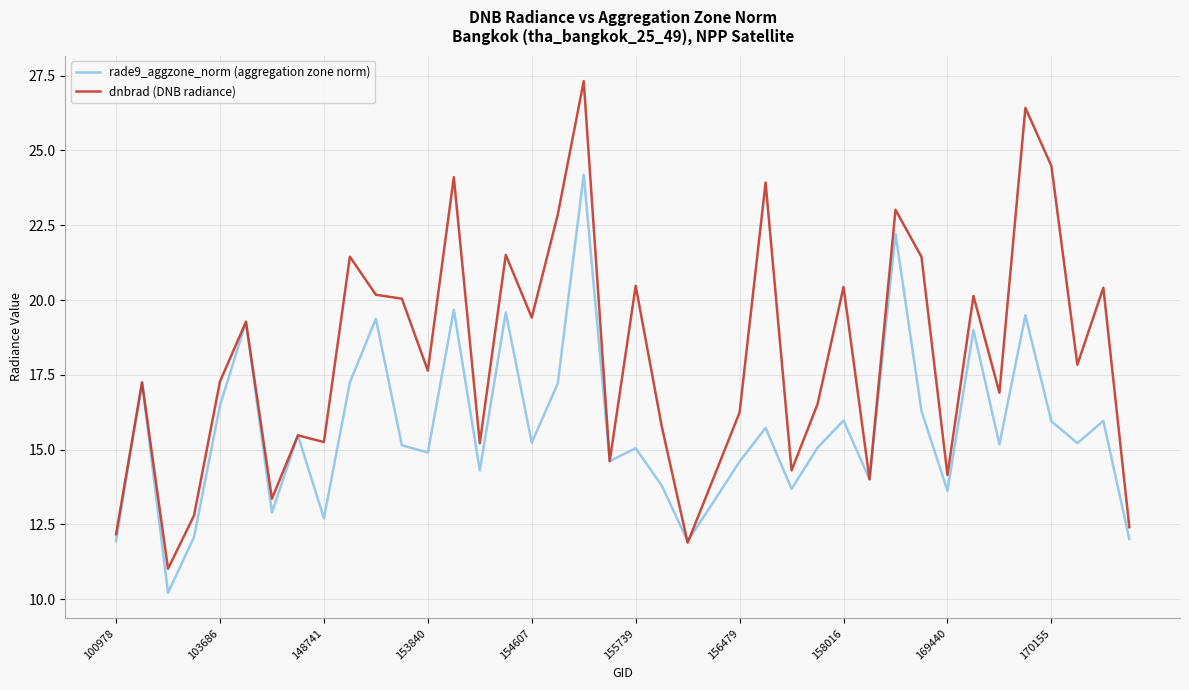

Which series has the widest spread of values?

dnbrad (DNB radiance)